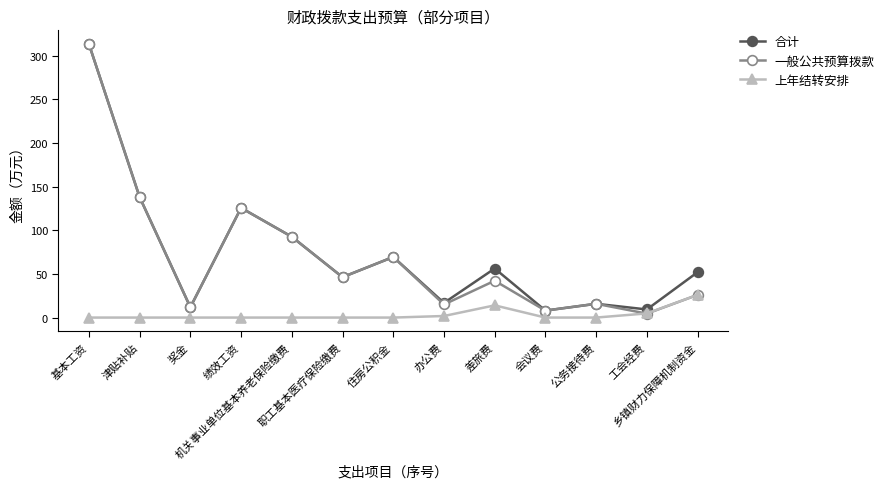

The 一般公共预算拨款 series shows 138.0 at 津贴补贴. True or false?

True